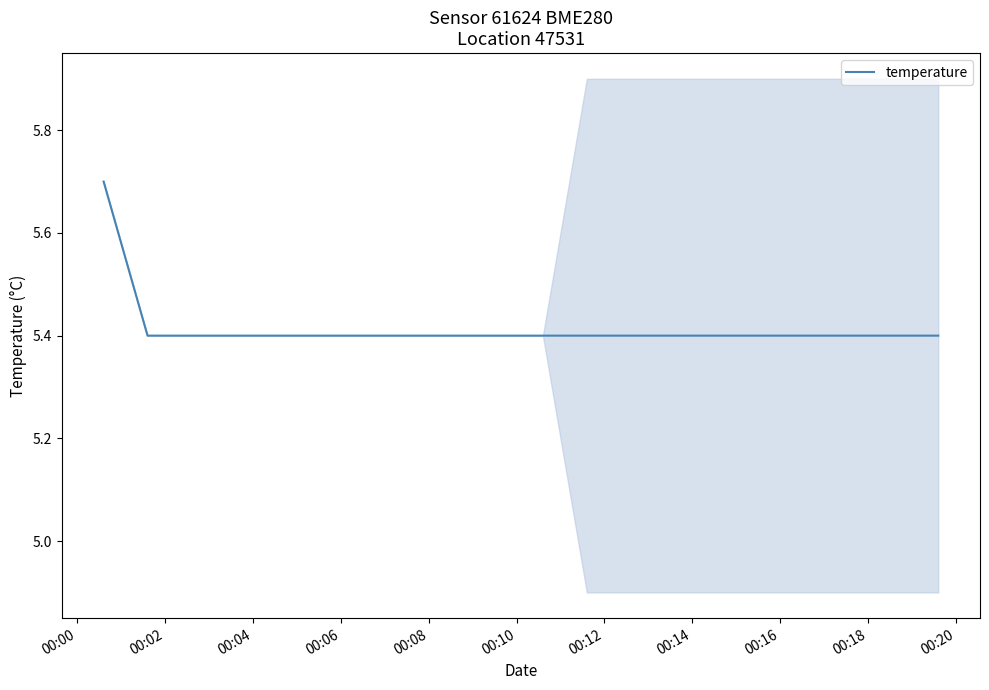

What is the lowest value of the temperature series?

5.4